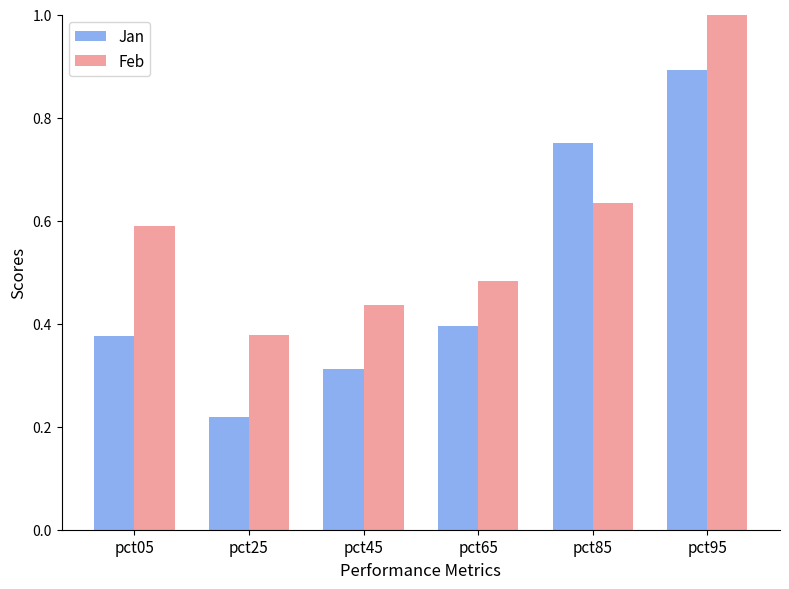

What value does the Jan series have at pct05?

0.4